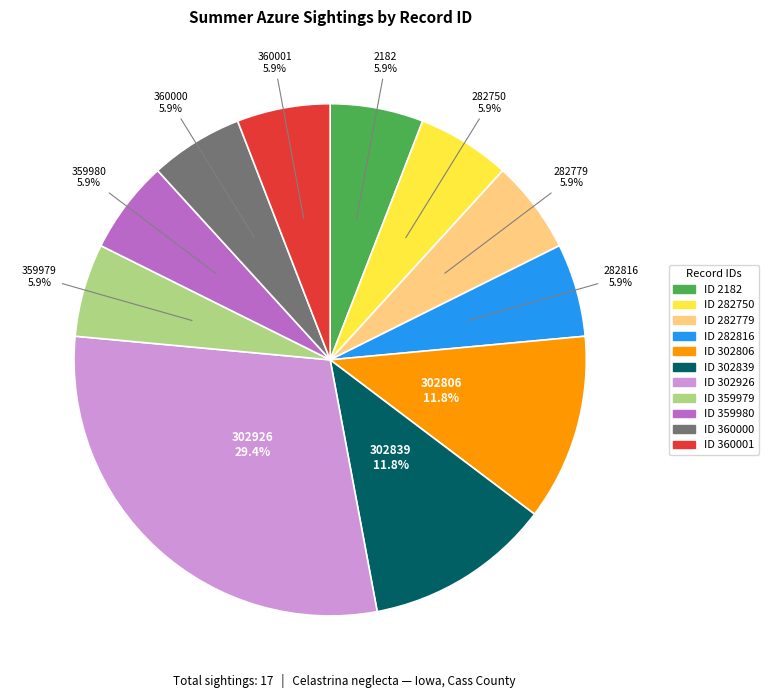

Count the number of slices in the pie.

11